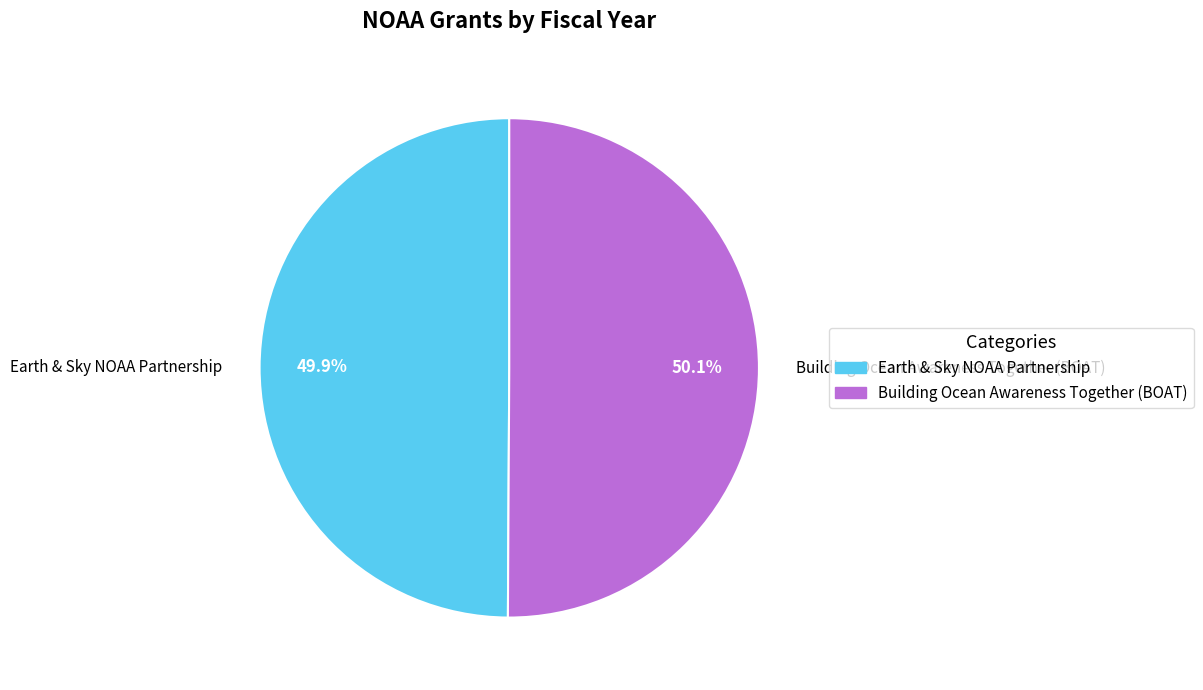

Count the number of slices in the pie.

2